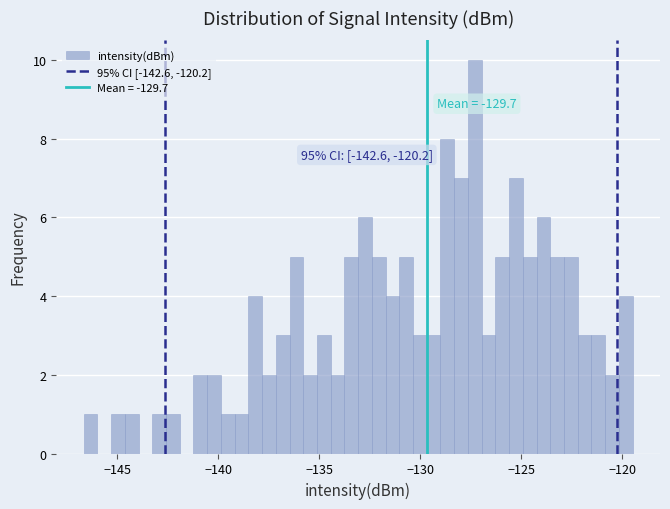

Around what value on the x-axis is the tallest bar? Give the approximate position of its centre, as read against the axis.

-127.5